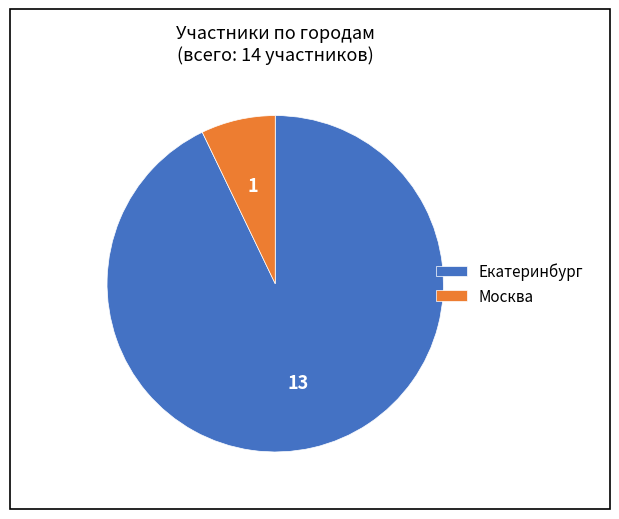

Rank the categories by value from highest to lowest.

Екатеринбург, Москва